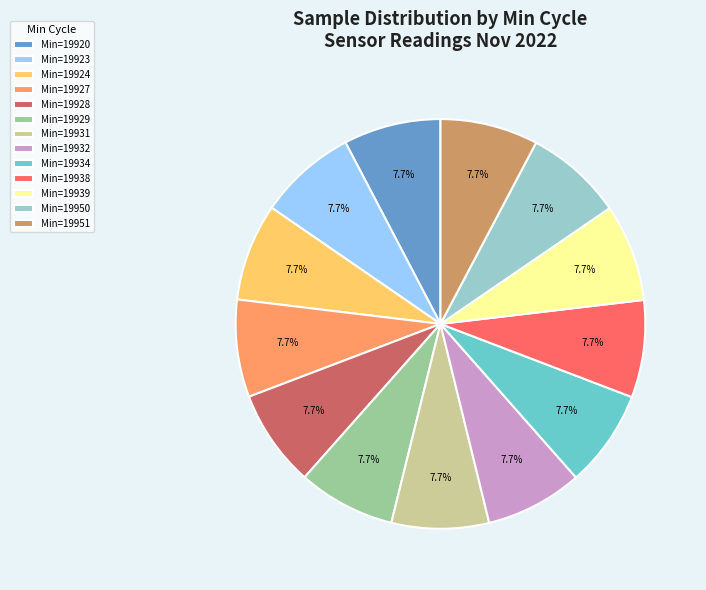

How much of the chart is everything except Min=19951?

92.3%